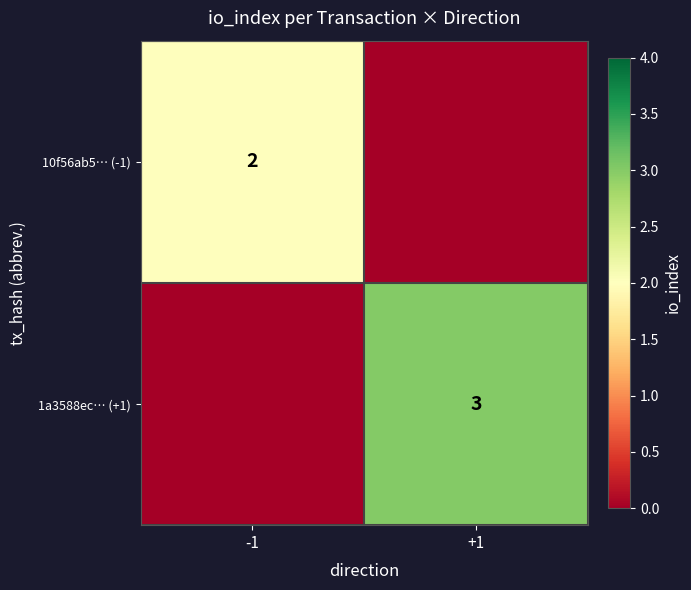

Is it true that 10f56ab5… (-1) equals 2 at -1?

True